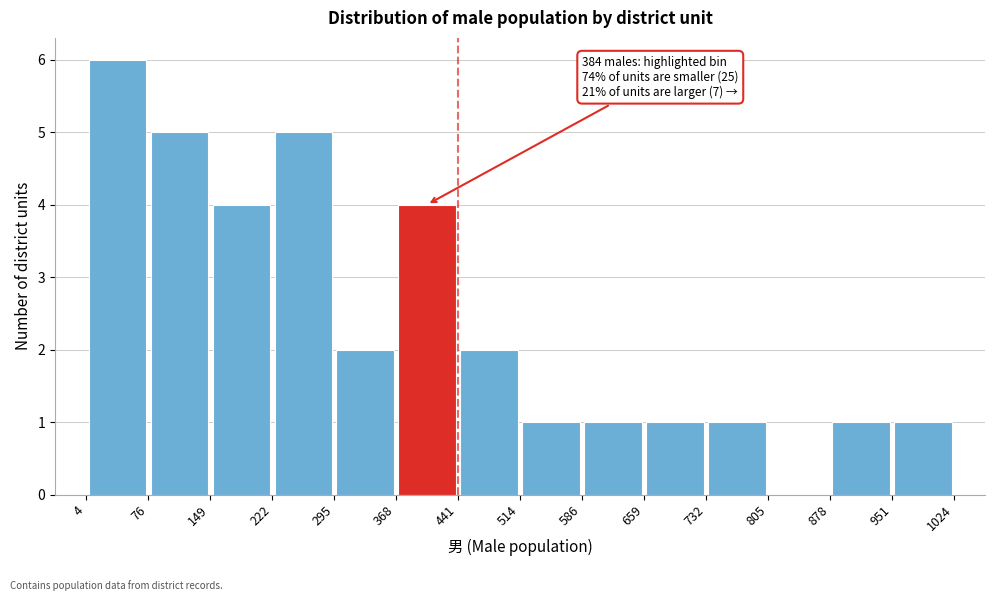

Over which range of the x-axis is the bar tallest?

4 to 76